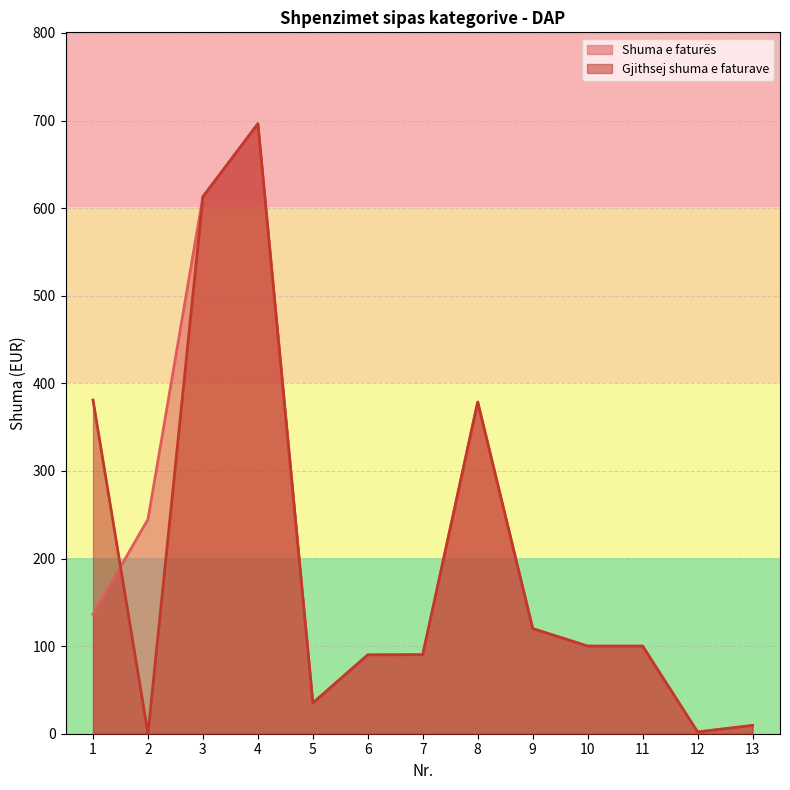

Between which two adjacent categories do Gjithsej shuma e faturave and Shuma e faturës first intersect?

1 and 2